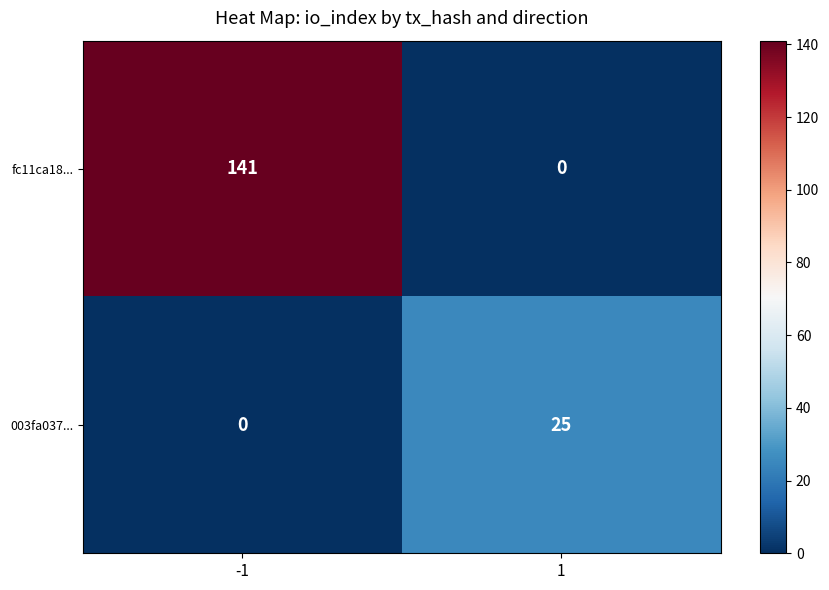

How many distinct data groups are displayed?

2